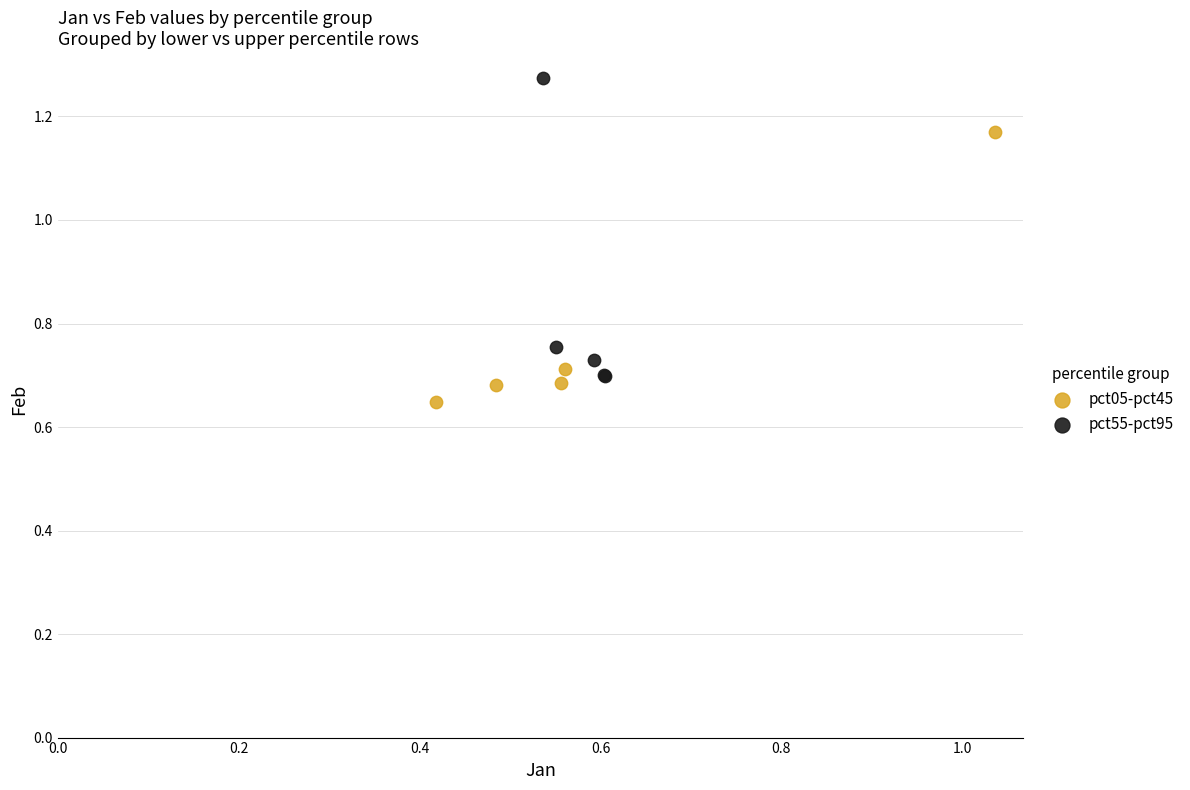

Which series reaches the maximum Y coordinate?

pct55-pct95